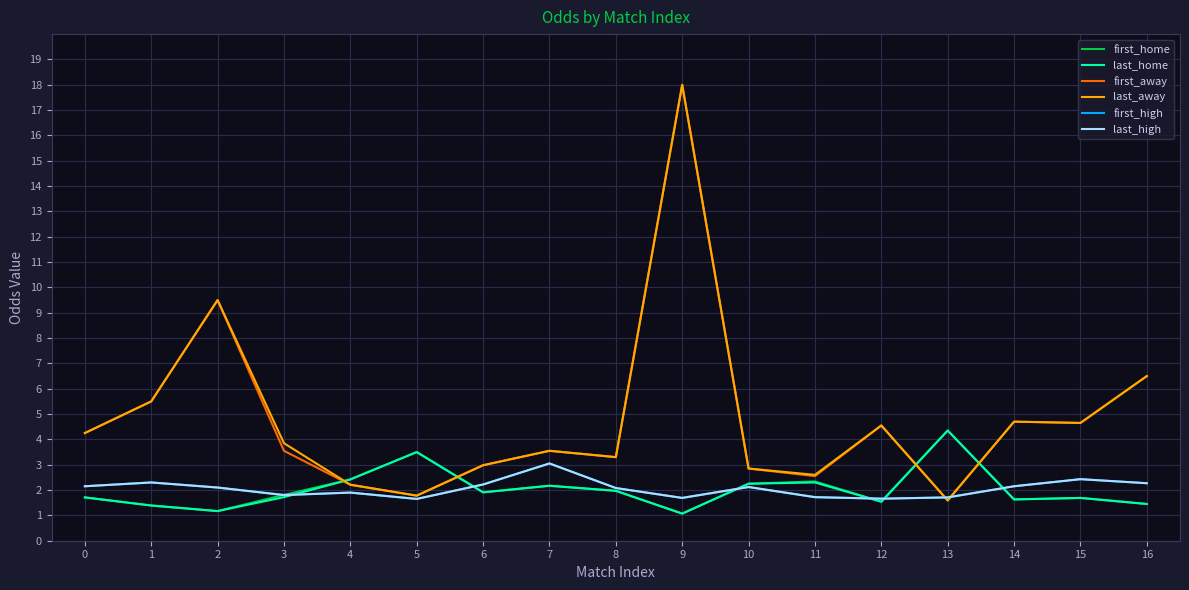

What is the maximum value for last_away?

18.0